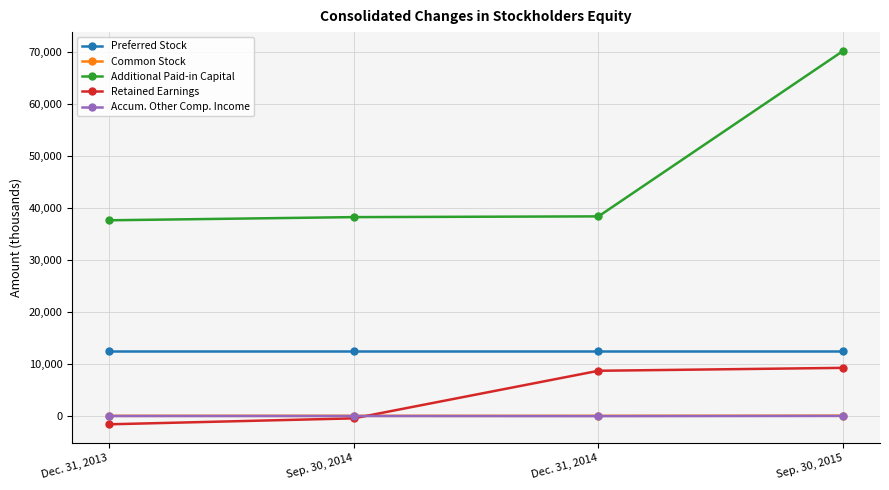

Which series changed the most between Dec. 31, 2014 and Sep. 30, 2015?

Additional Paid-in Capital